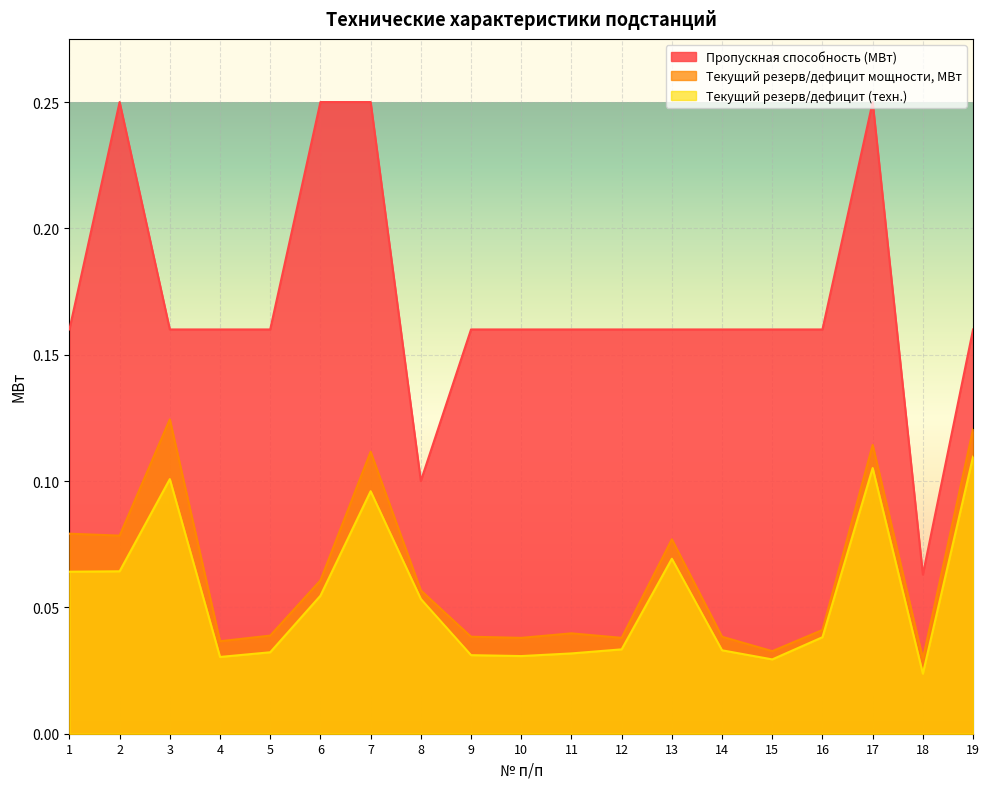

What is the minimum value for Пропускная способность (МВт)?

0.1